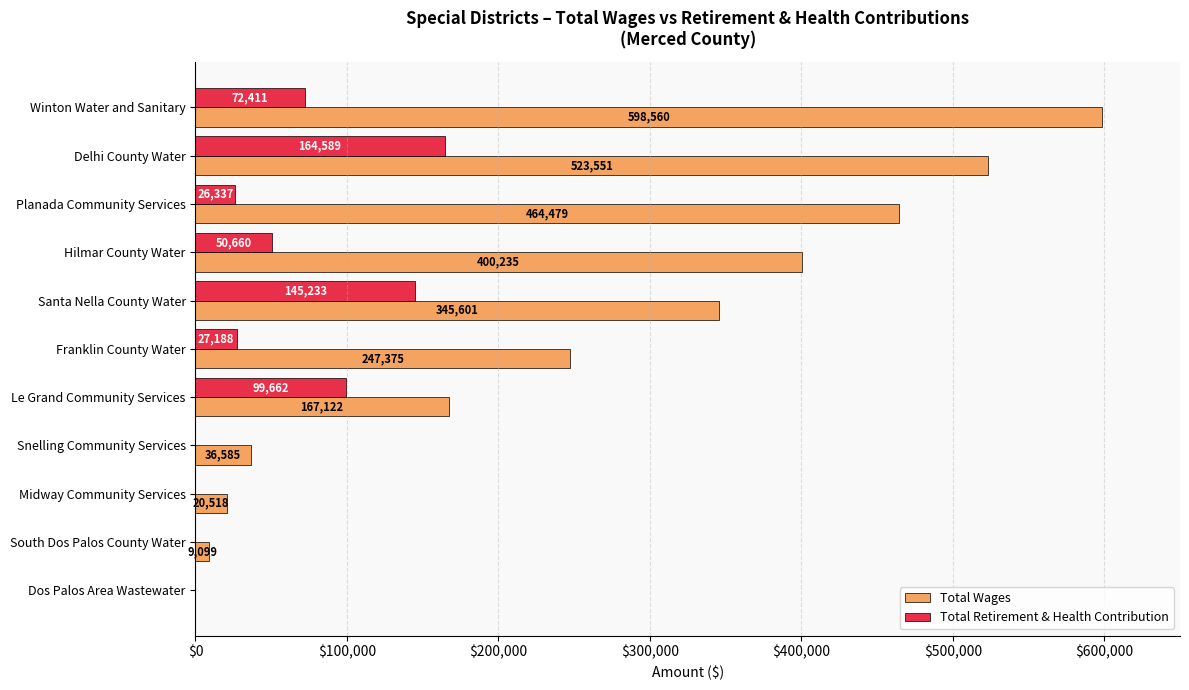

Which series changed the most between Planada Community Services and South Dos Palos County Water?

Total Wages